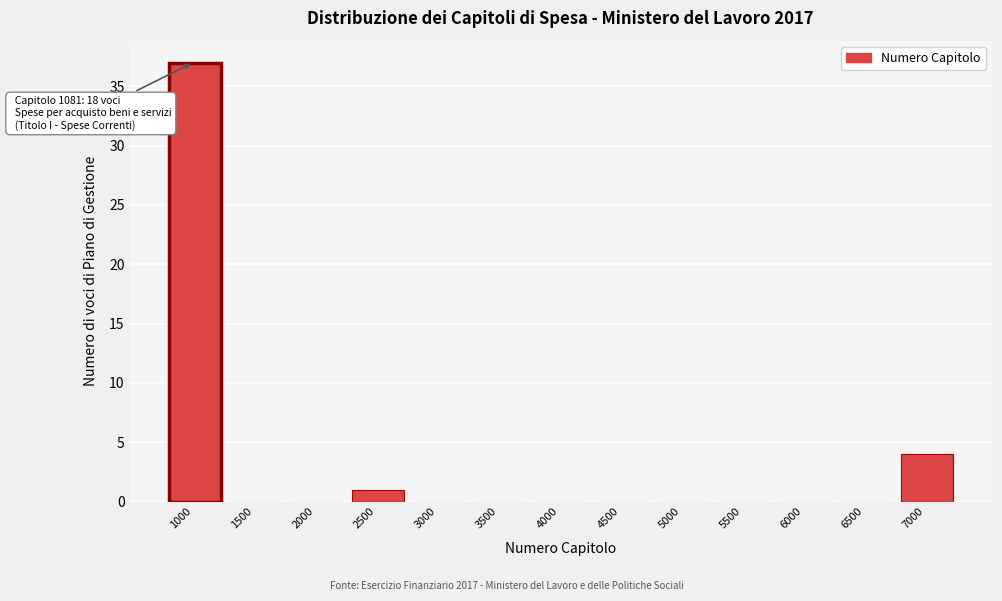

Reading left to right, transcribe all the data shown in this chart.

1000=37	1500=0	2000=0	2500=1	3000=0	3500=0	4000=0	4500=0	5000=0	5500=0	6000=0	6500=0	7000=4